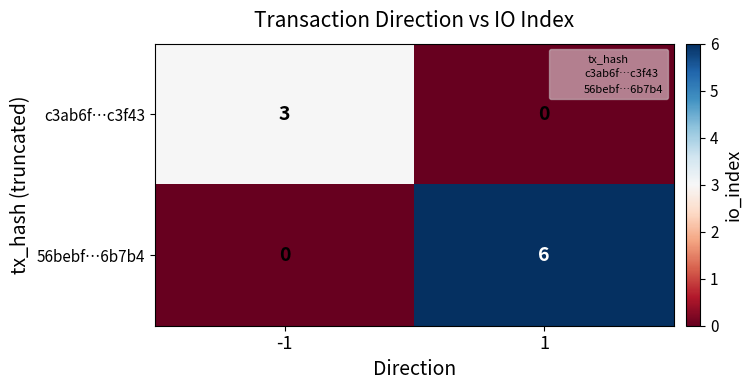

Which series has the largest total across all categories?

56bebf…6b7b4